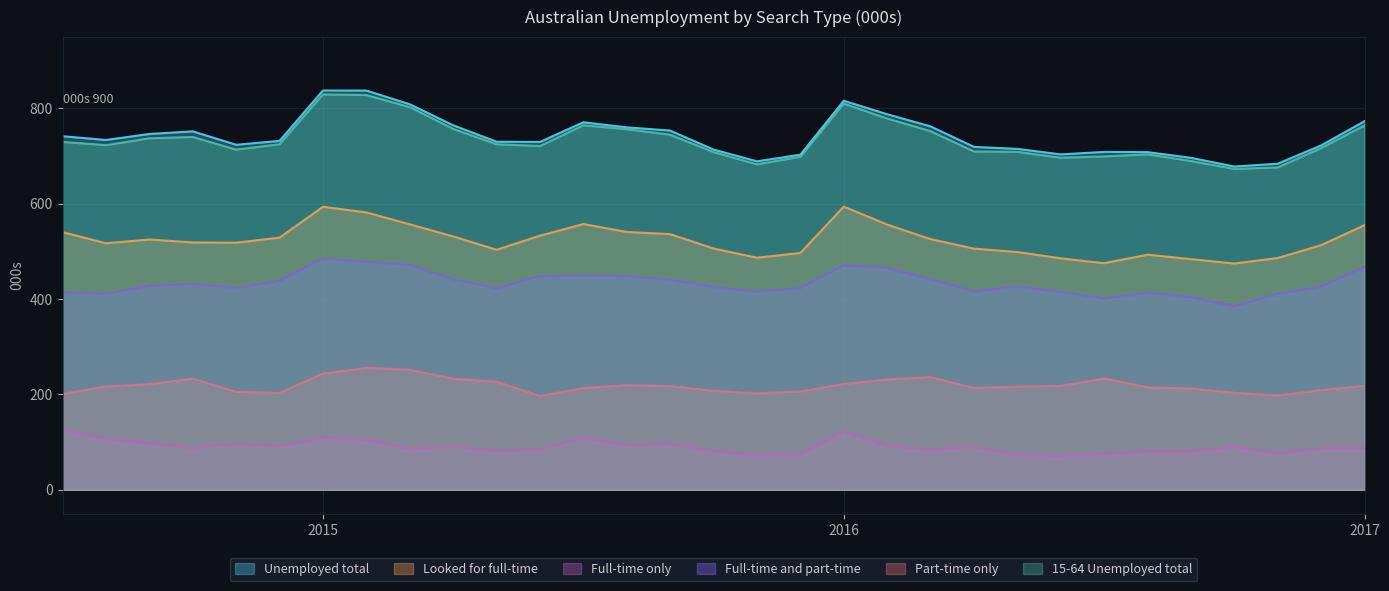

True or false: Unemployed total and Looked for full-time intersect in this chart.

False